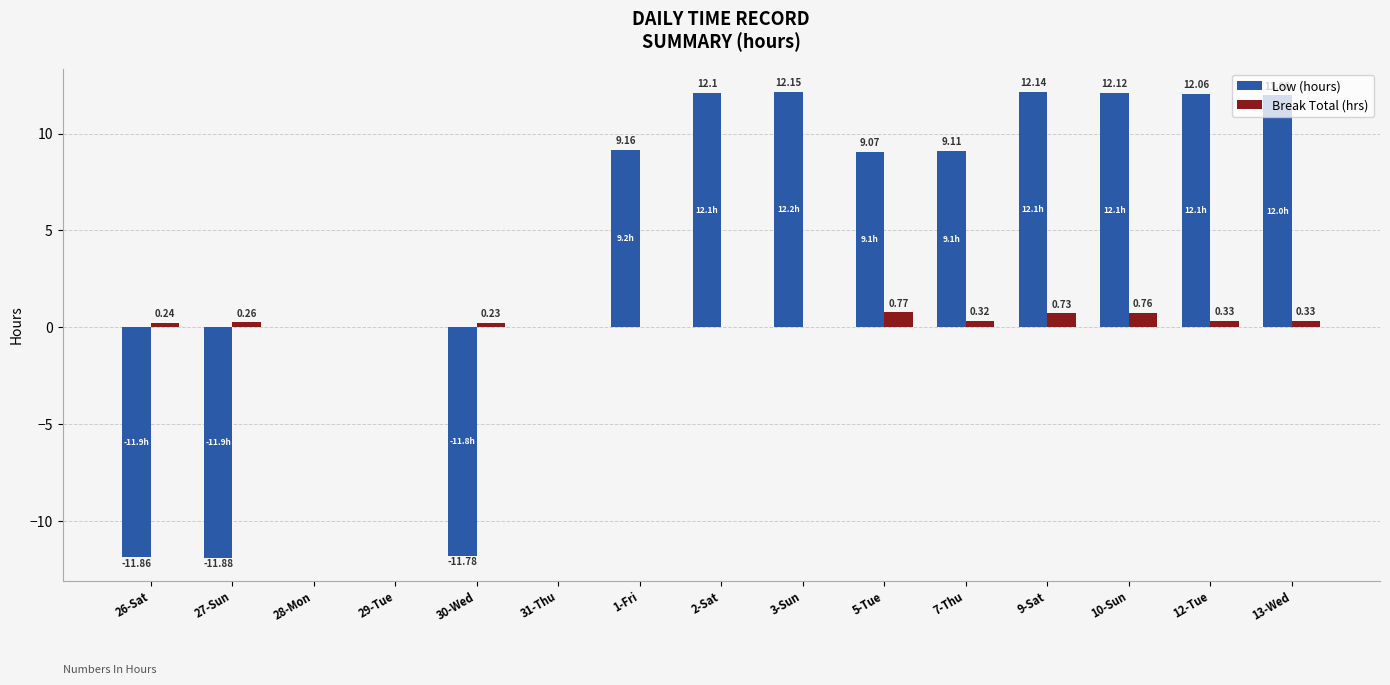

Which series changed the most between 30-Wed and 2-Sat?

Low (hours)